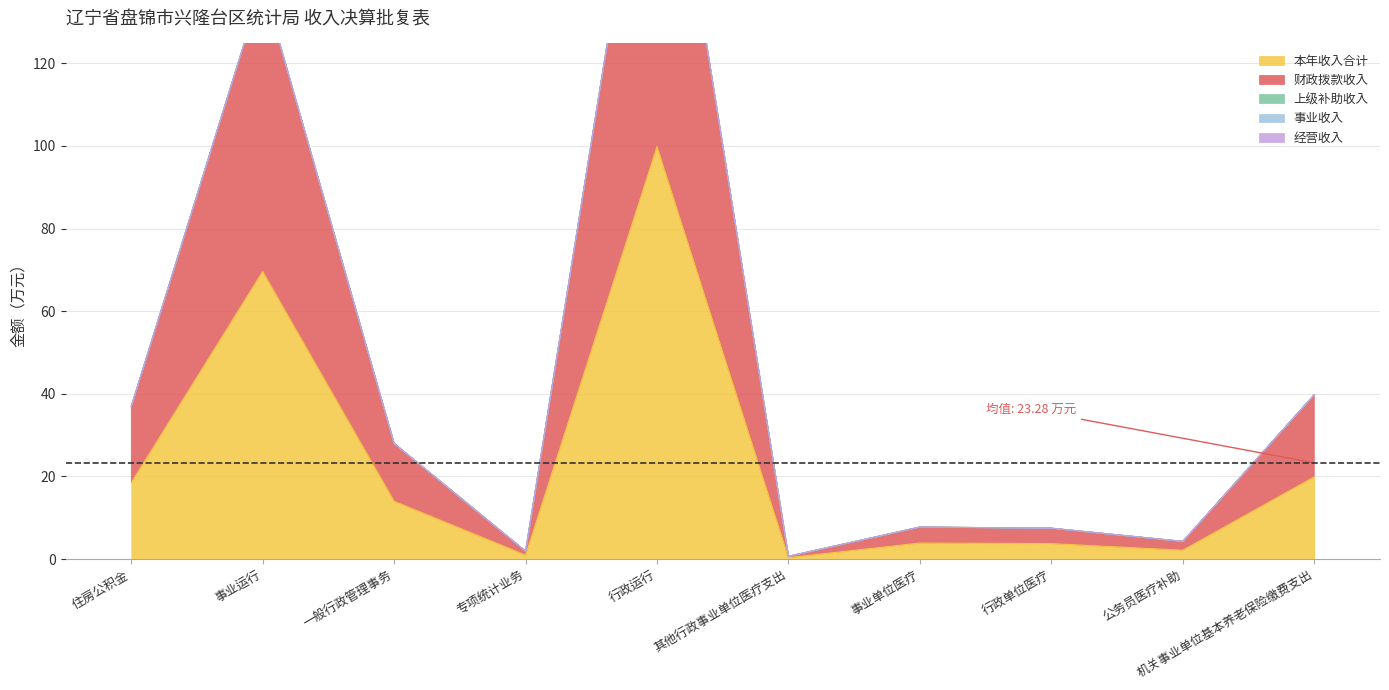

Reading left to right, what are all the values shown in this chart?

本年收入合计: 18.5	69.6	14.0	0.9	99.9	0.3	3.9	3.7	2.1	19.9
财政拨款收入: 18.5	69.6	14.0	0.9	99.9	0.3	3.9	3.7	2.1	19.9
上级补助收入: 0.0	0.0	0.0	0.0	0.0	0.0	0.0	0.0	0.0	0.0
事业收入: 0.0	0.0	0.0	0.0	0.0	0.0	0.0	0.0	0.0	0.0
经营收入: 0.0	0.0	0.0	0.0	0.0	0.0	0.0	0.0	0.0	0.0